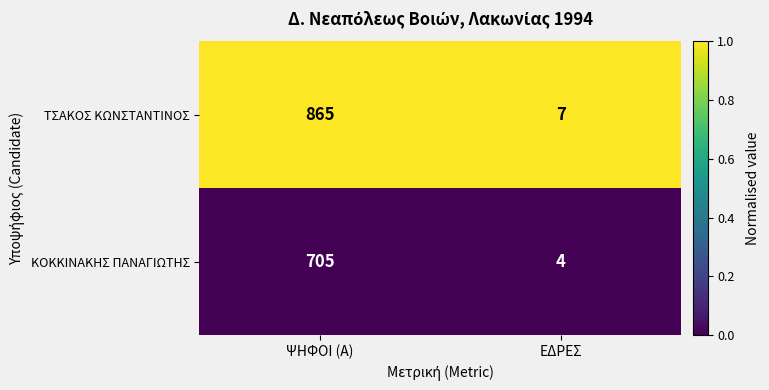

Reading right to left, list all the values displayed in this chart.

ΤΣΑΚΟΣ ΚΩΝΣΤΑΝΤΙΝΟΣ: 7	865
ΚΟΚΚΙΝΑΚΗΣ ΠΑΝΑΓΙΩΤΗΣ: 4	705